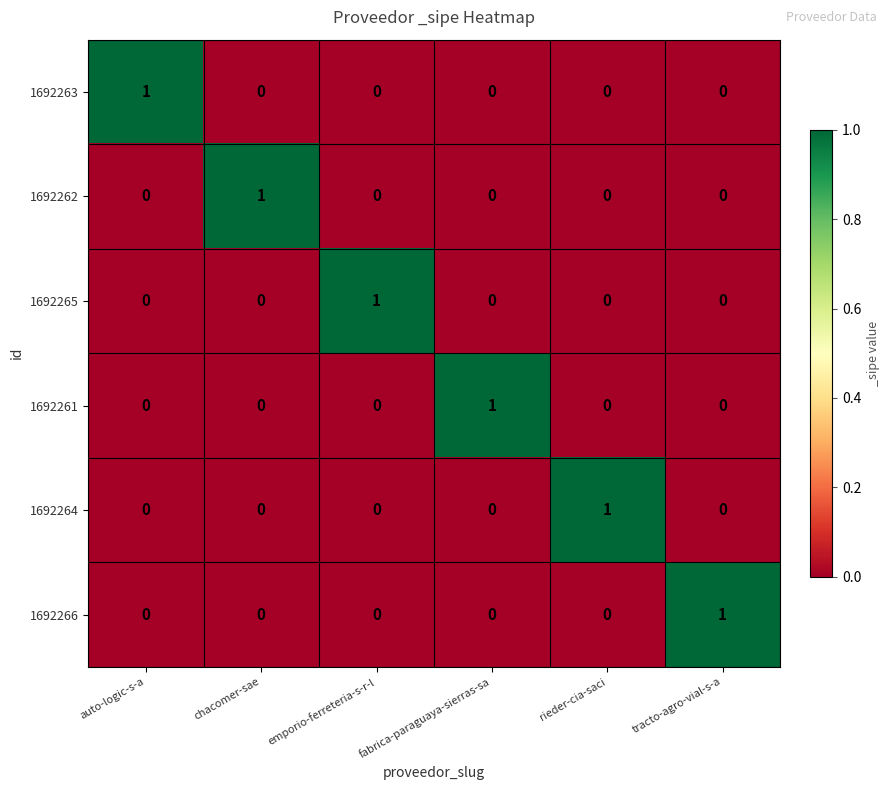

How many 1692263 values are between 0 and 1?

6